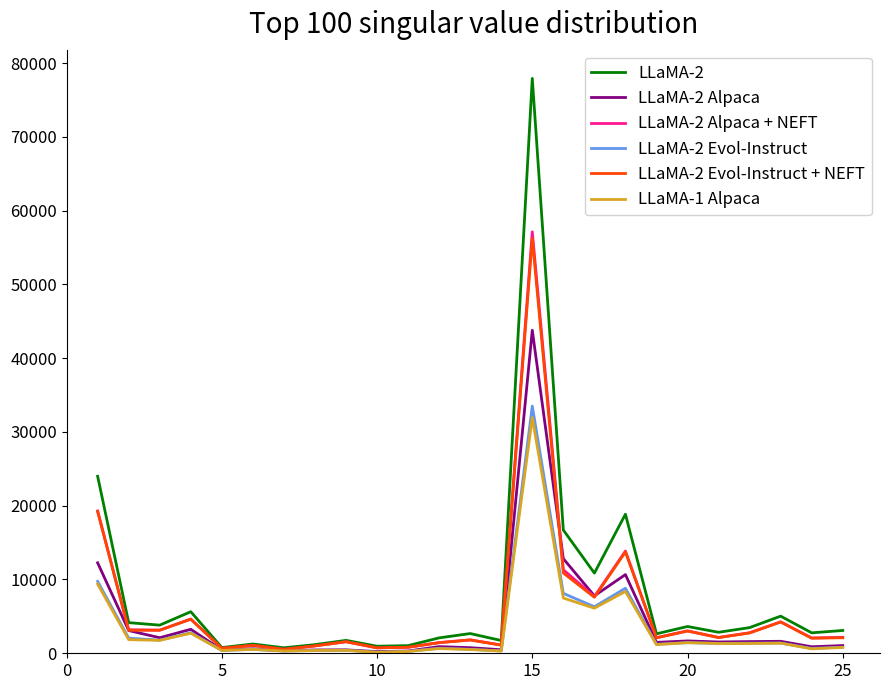

Rank the series by their maximum value, from lowest to highest.

LLaMA-1 Alpaca, LLaMA-2 Evol-Instruct, LLaMA-2 Alpaca, LLaMA-2 Evol-Instruct + NEFT, LLaMA-2 Alpaca + NEFT, LLaMA-2